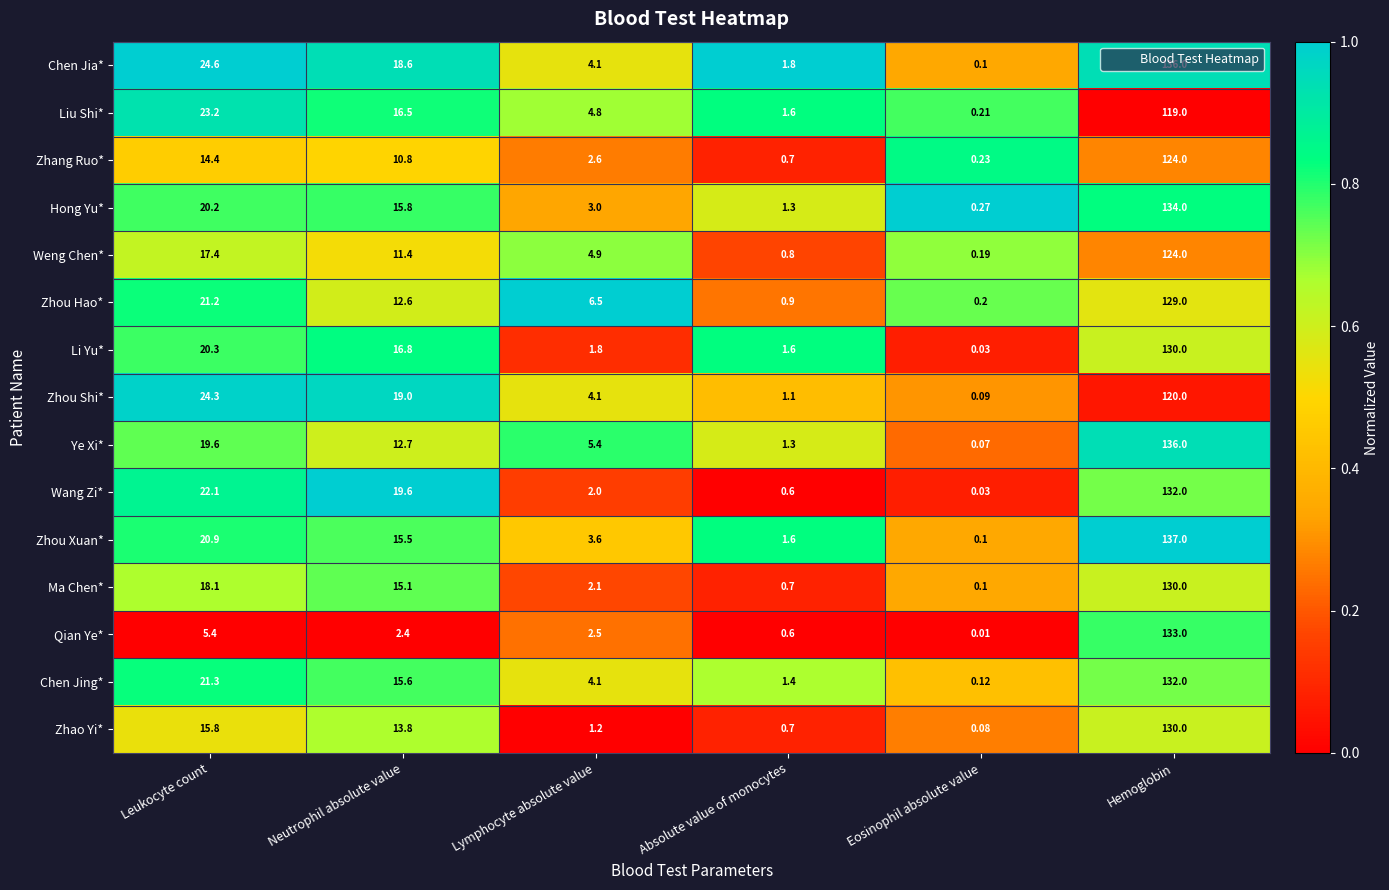

Which series has the largest total across all categories?

Chen Jia*